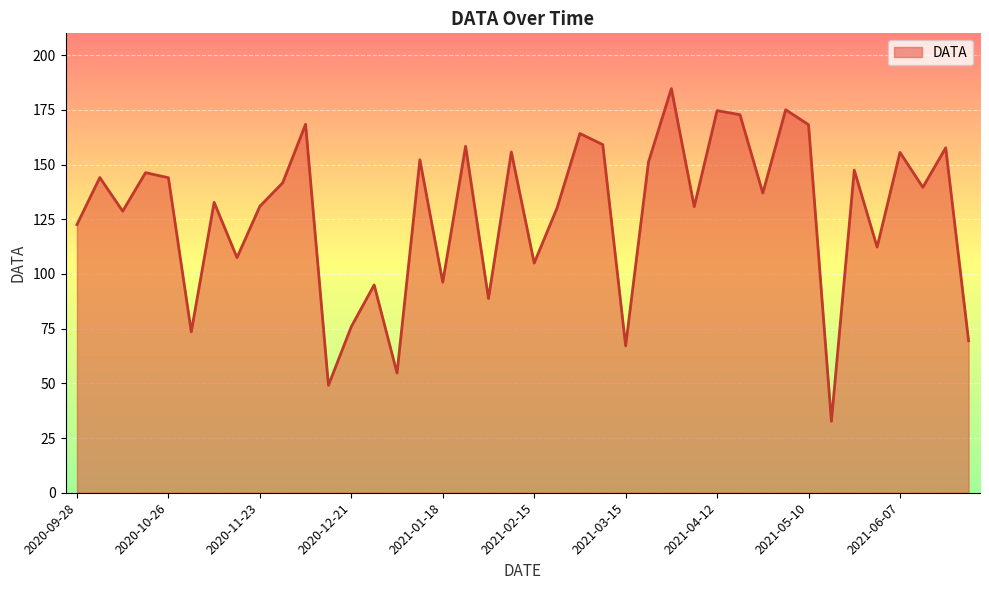

What is the smallest value displayed?

32.7